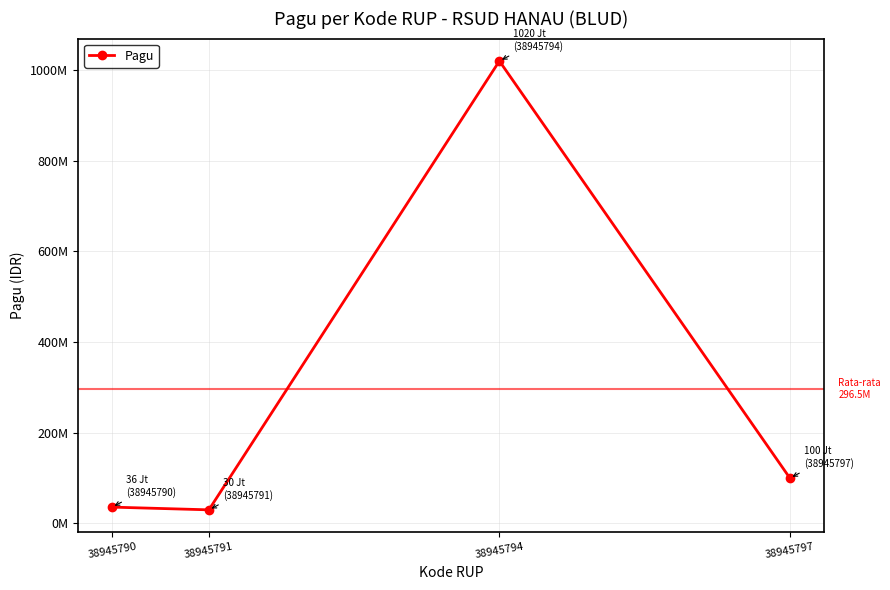

Does the chart have visible grid lines?

Yes